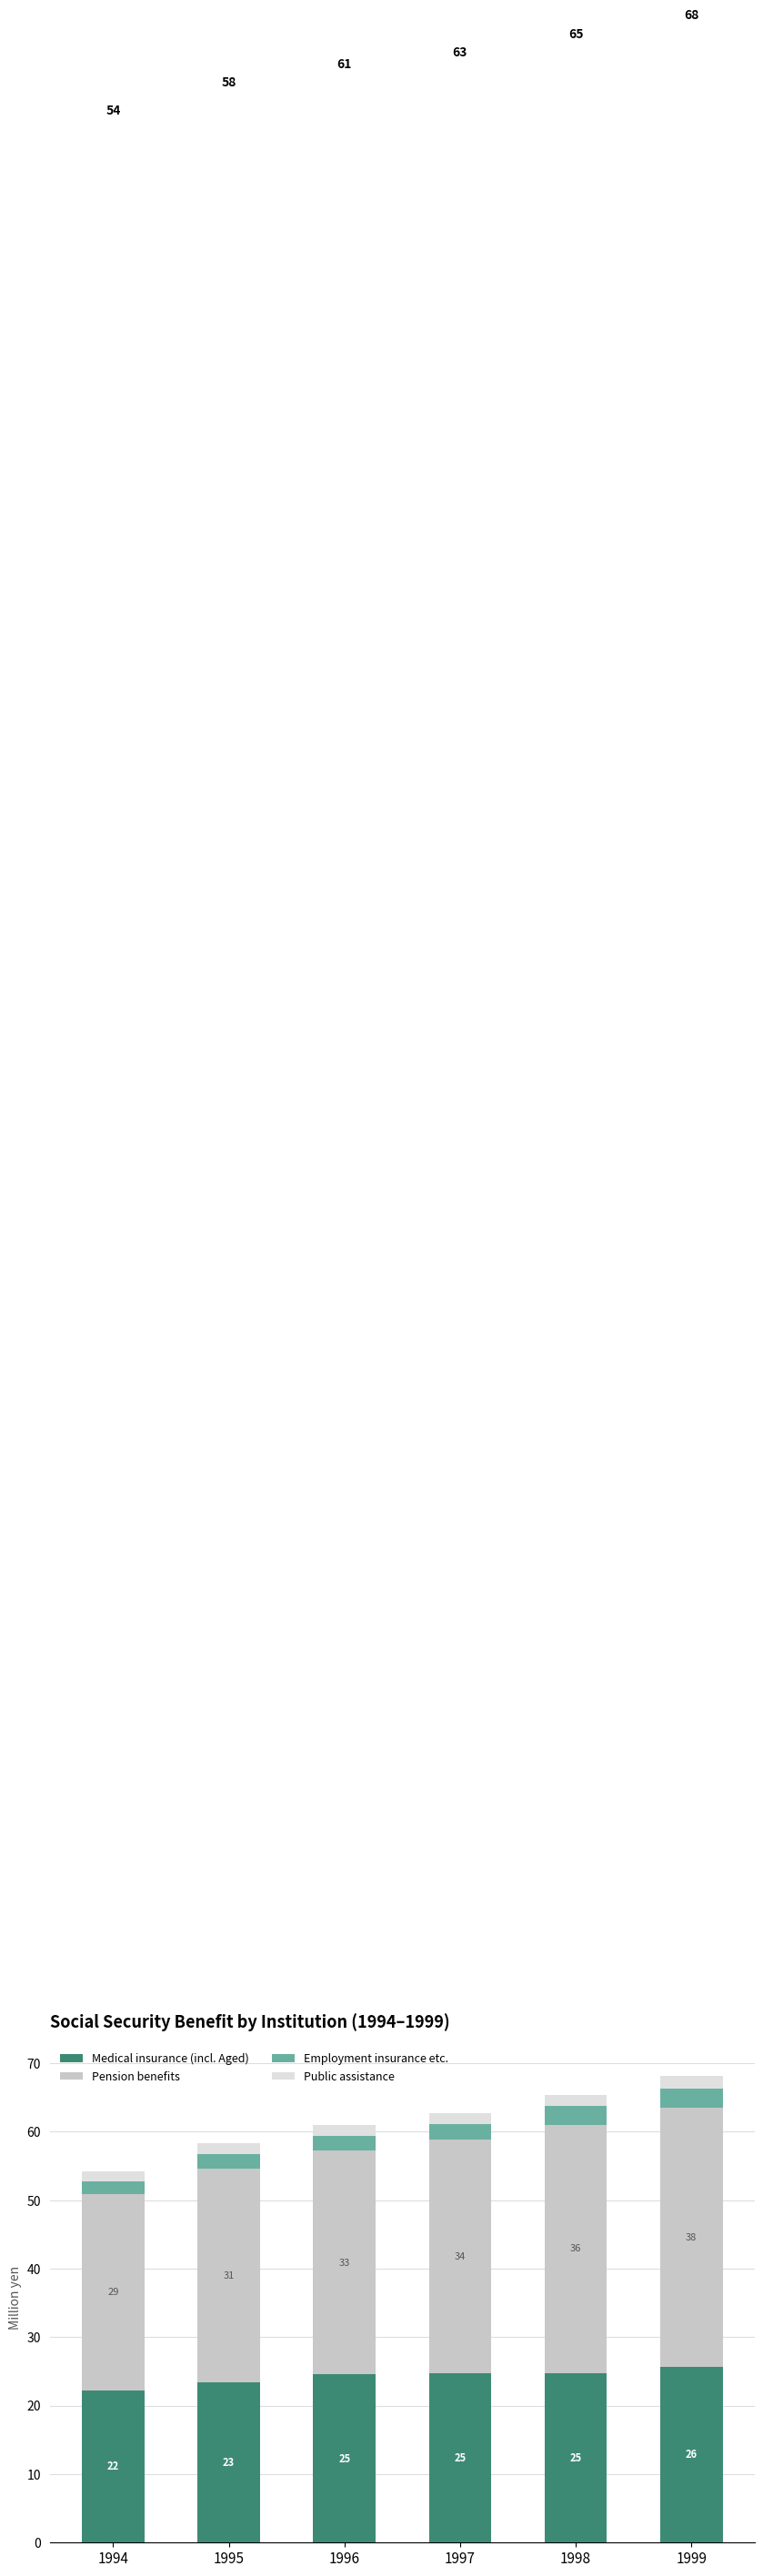

Does the chart contain any negative values?

No